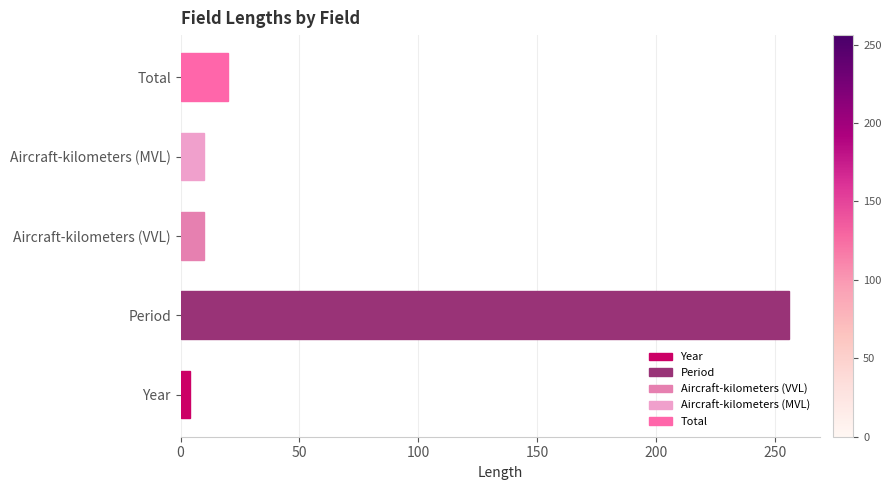

Reading bottom to top, what are all the values shown in this chart?

Year=4	Period=256	Aircraft-kilometers (VVL)=10	Aircraft-kilometers (MVL)=10	Total=20